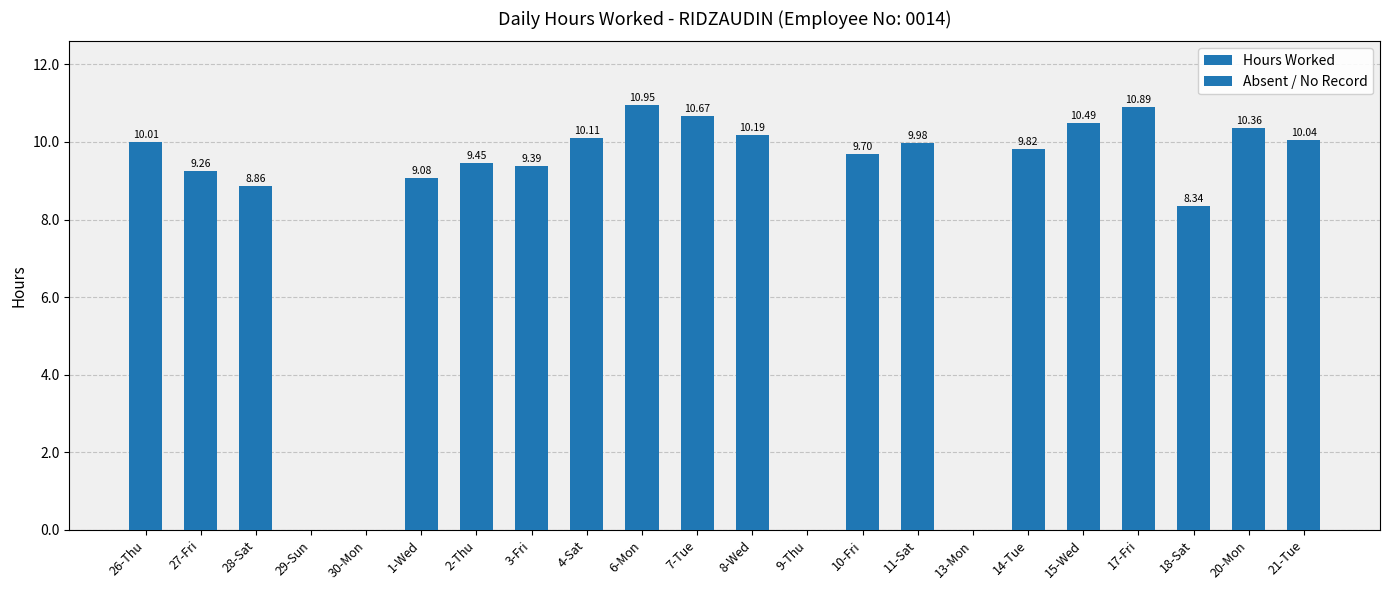

Between 4-Sat and 9-Thu, which is larger?

4-Sat